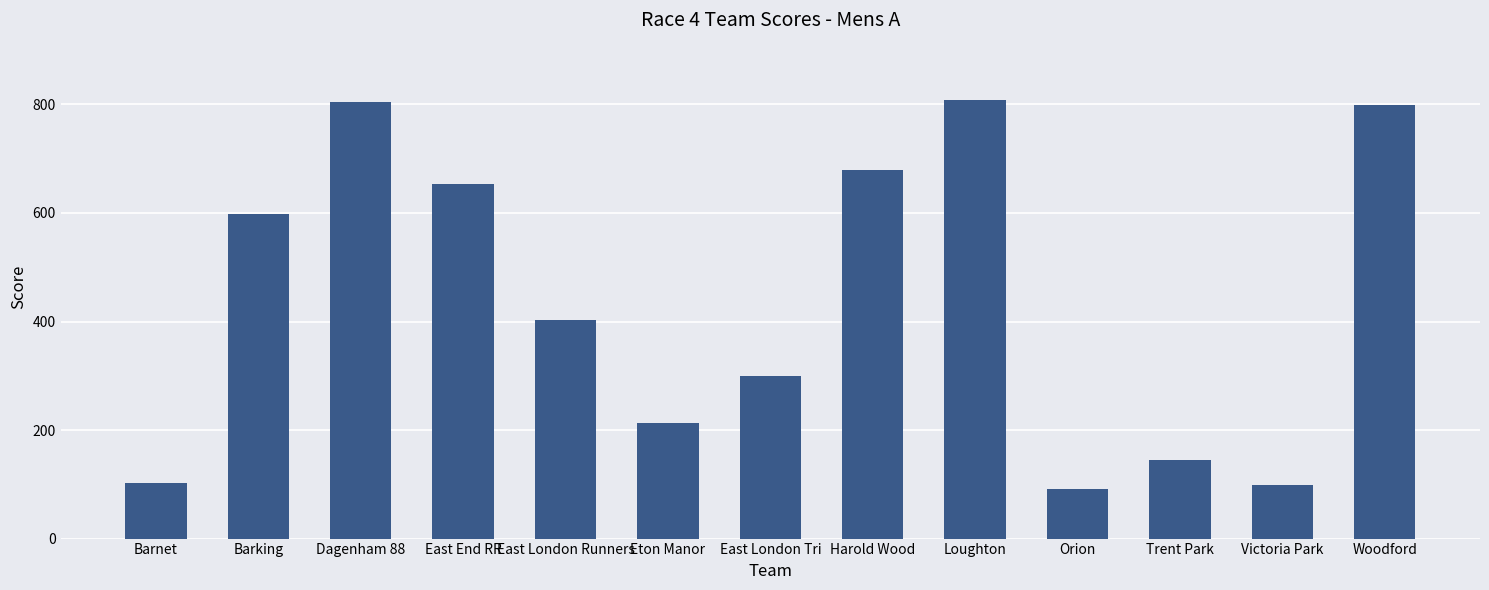

Where is the data nearest to the value 450?

East London Runners